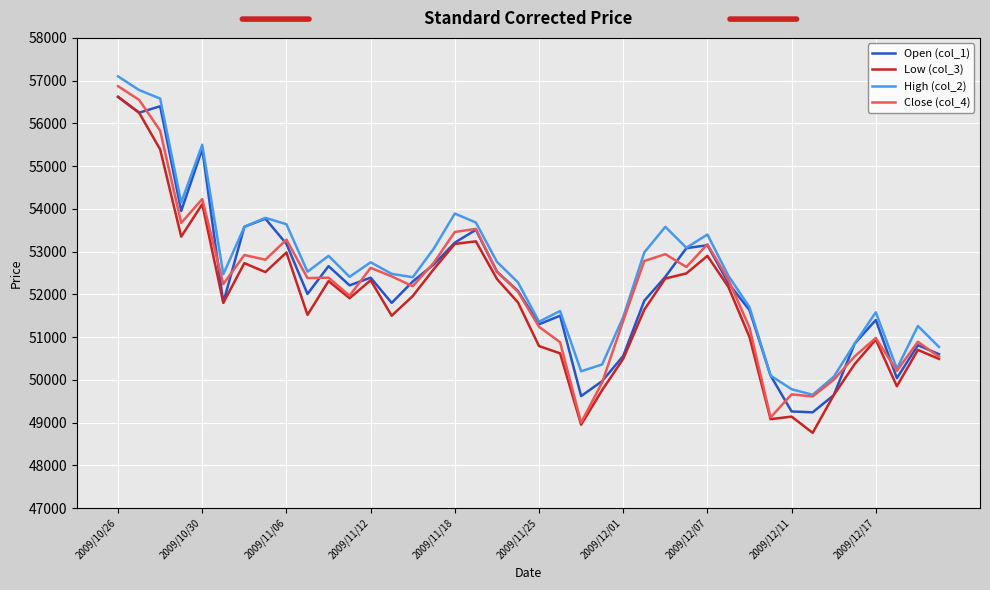

What is the highest value of the Low (col_3) series?

56620